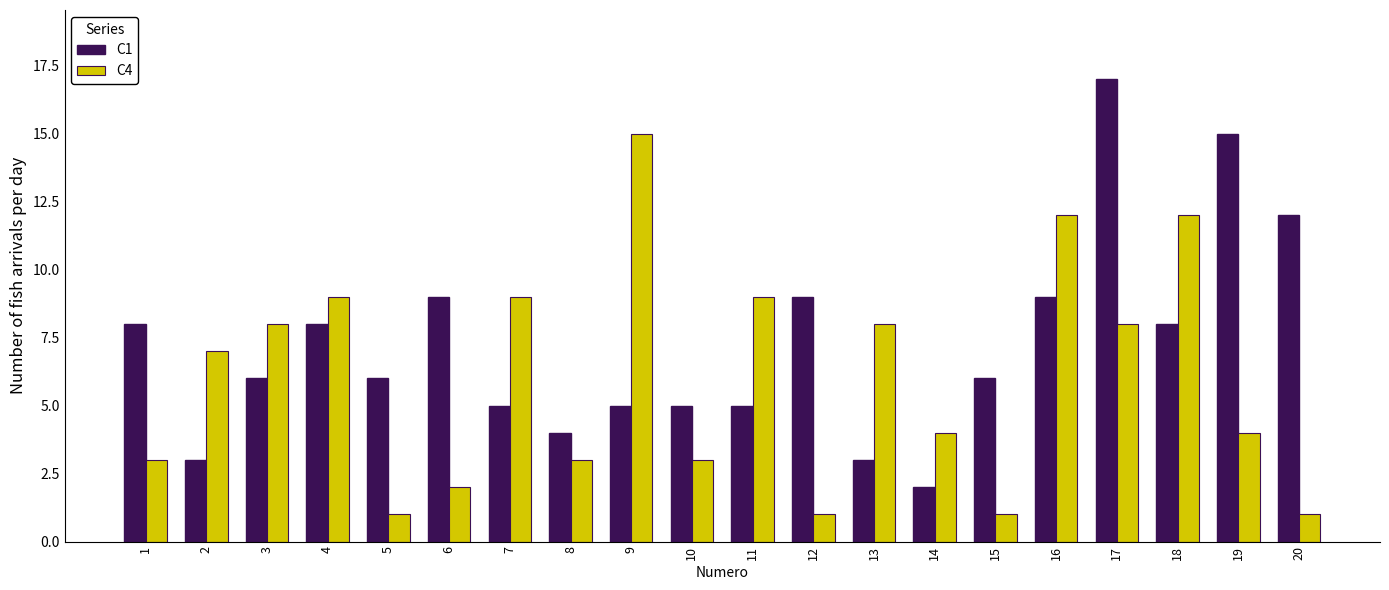

What is the lowest value of the C4 series?

1